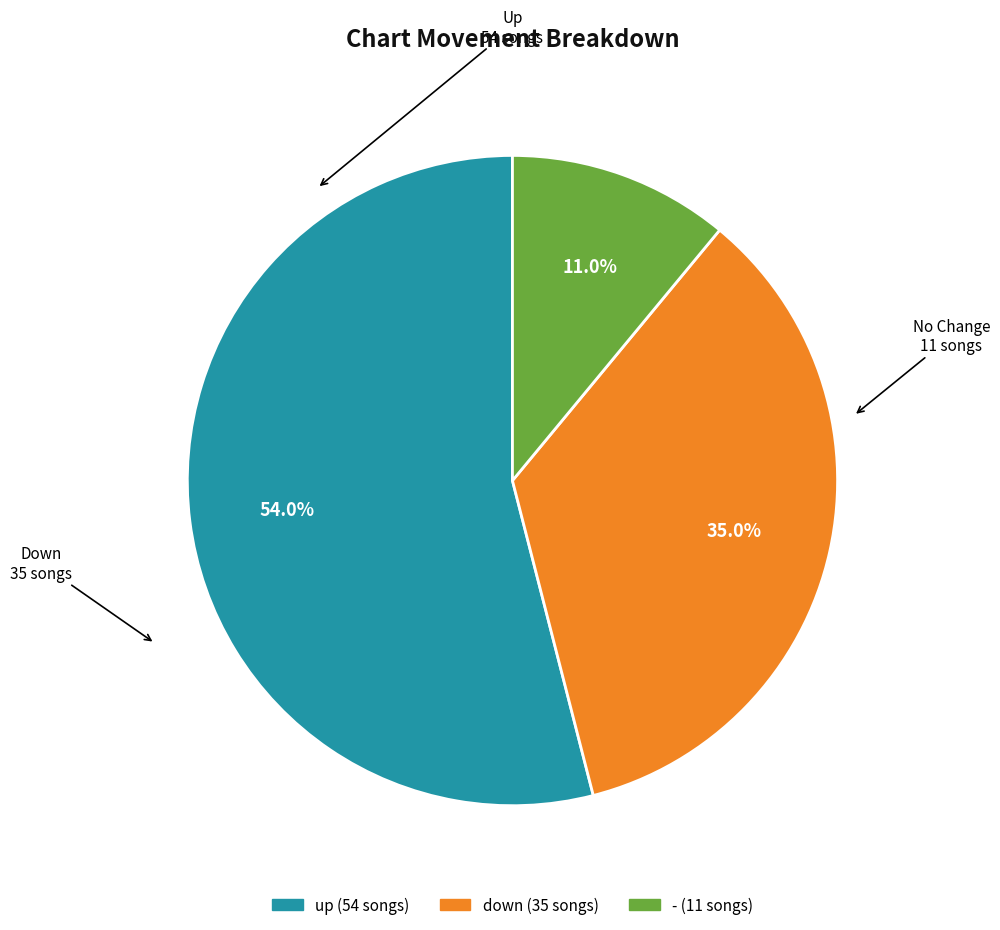

Rank the categories by value from lowest to highest.

-, down, up